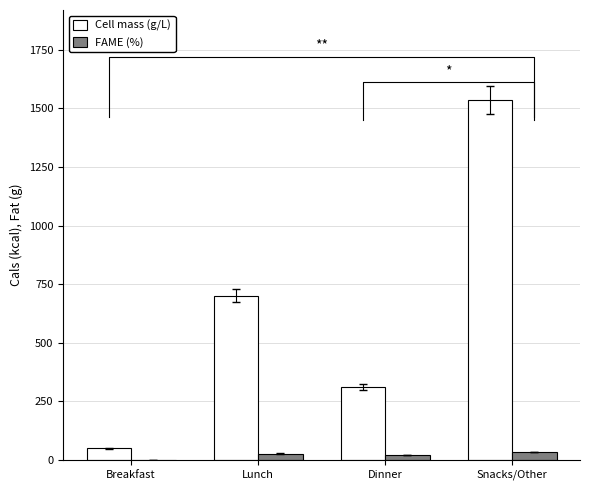

What is the sum of all FAME (%) values?

80.8